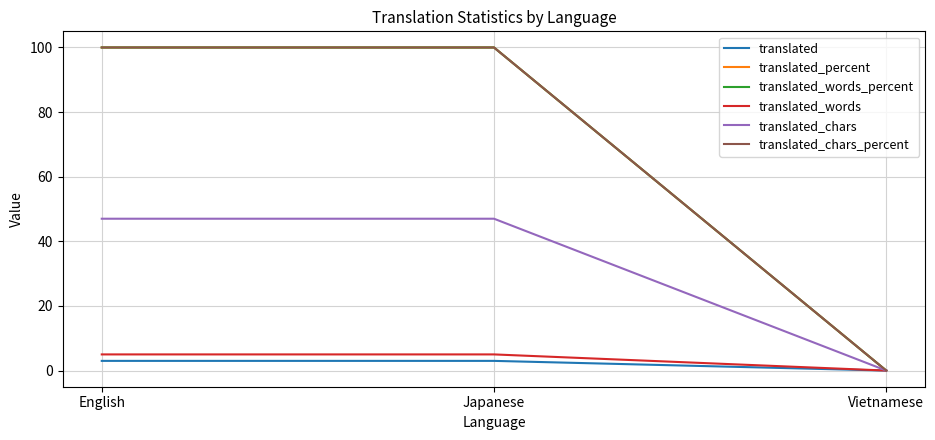

Which series has the widest spread of values?

translated_percent